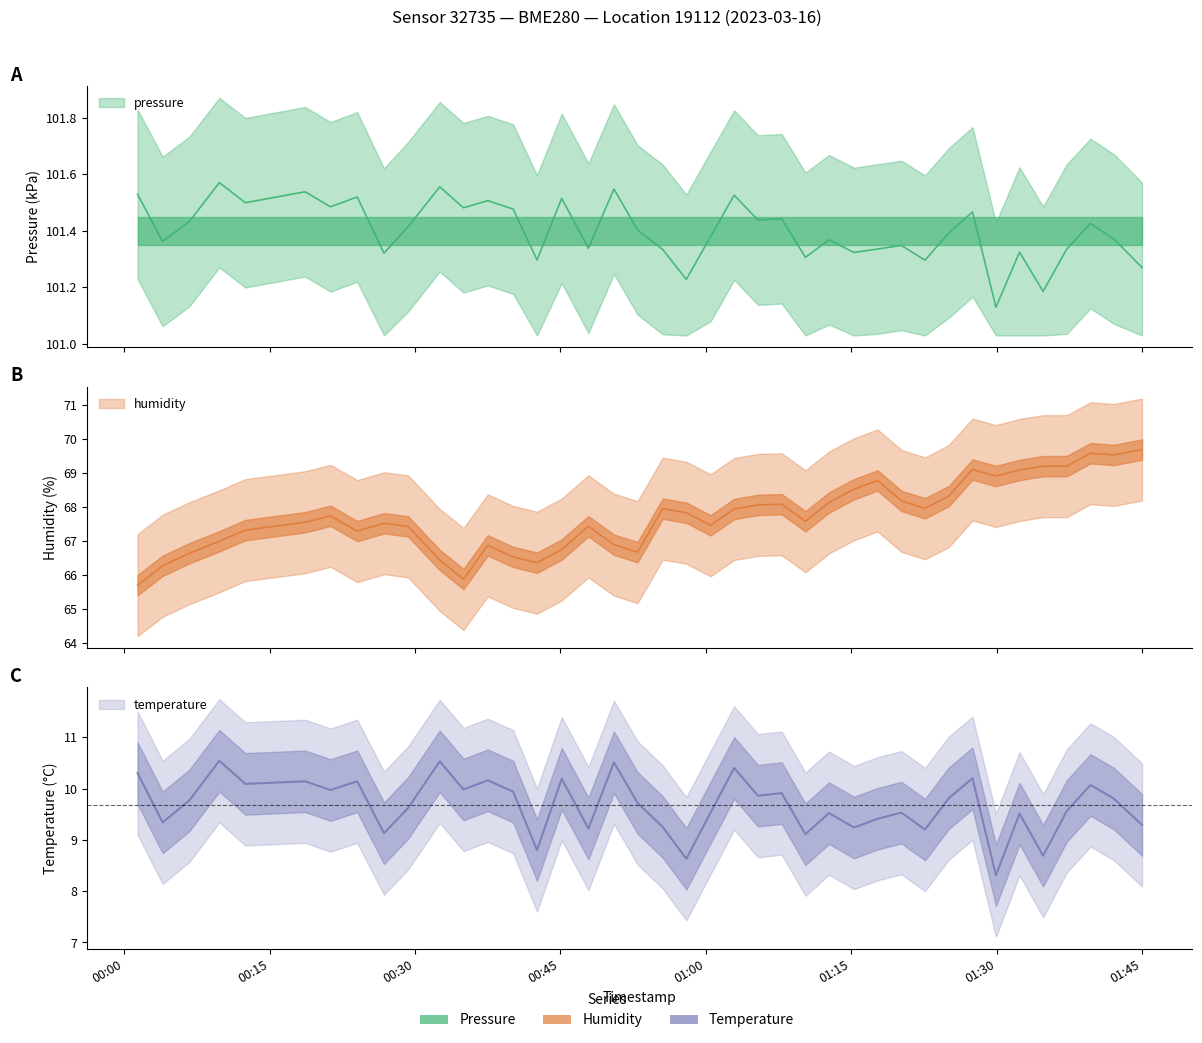

Which series has the largest total across all categories?

pressure